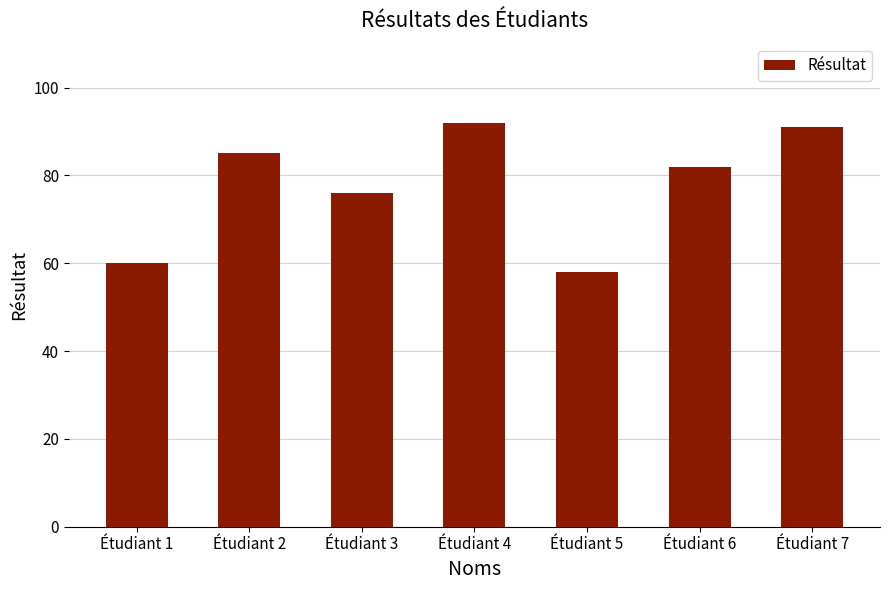

Which category has the highest value across all series?

Étudiant 4